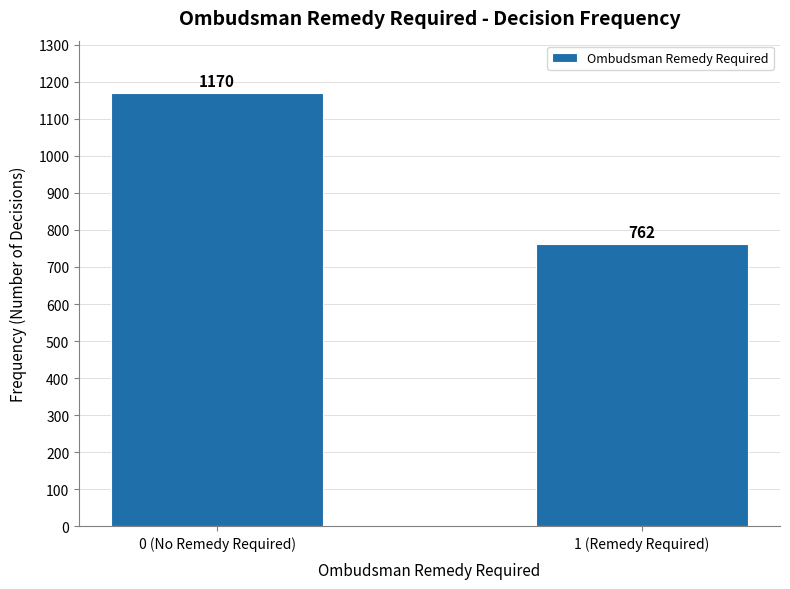

Reading left to right, list all the values displayed in this chart.

1170	762